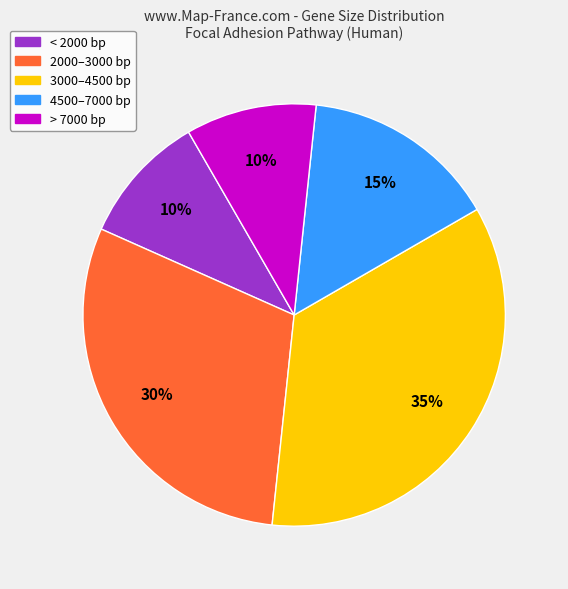

Is it true that > 7000 bp is 19% of the pie?

False